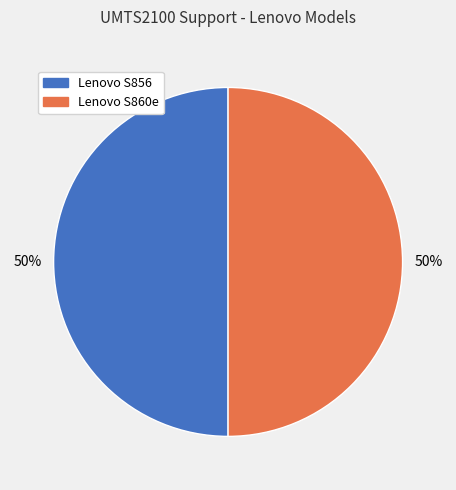

Is it true that Lenovo S856 is 50% of the pie?

True